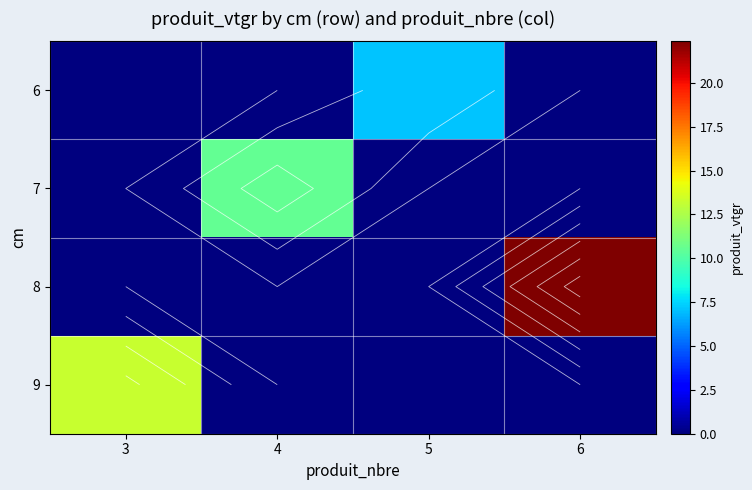

True or false: 6 has a value of 0.0 at 3.

True